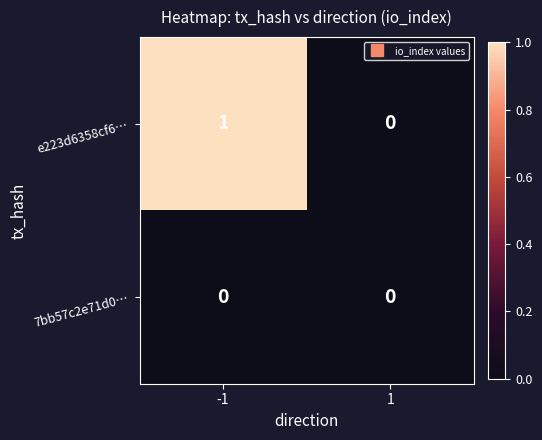

At which category is the sum across all series the highest?

-1